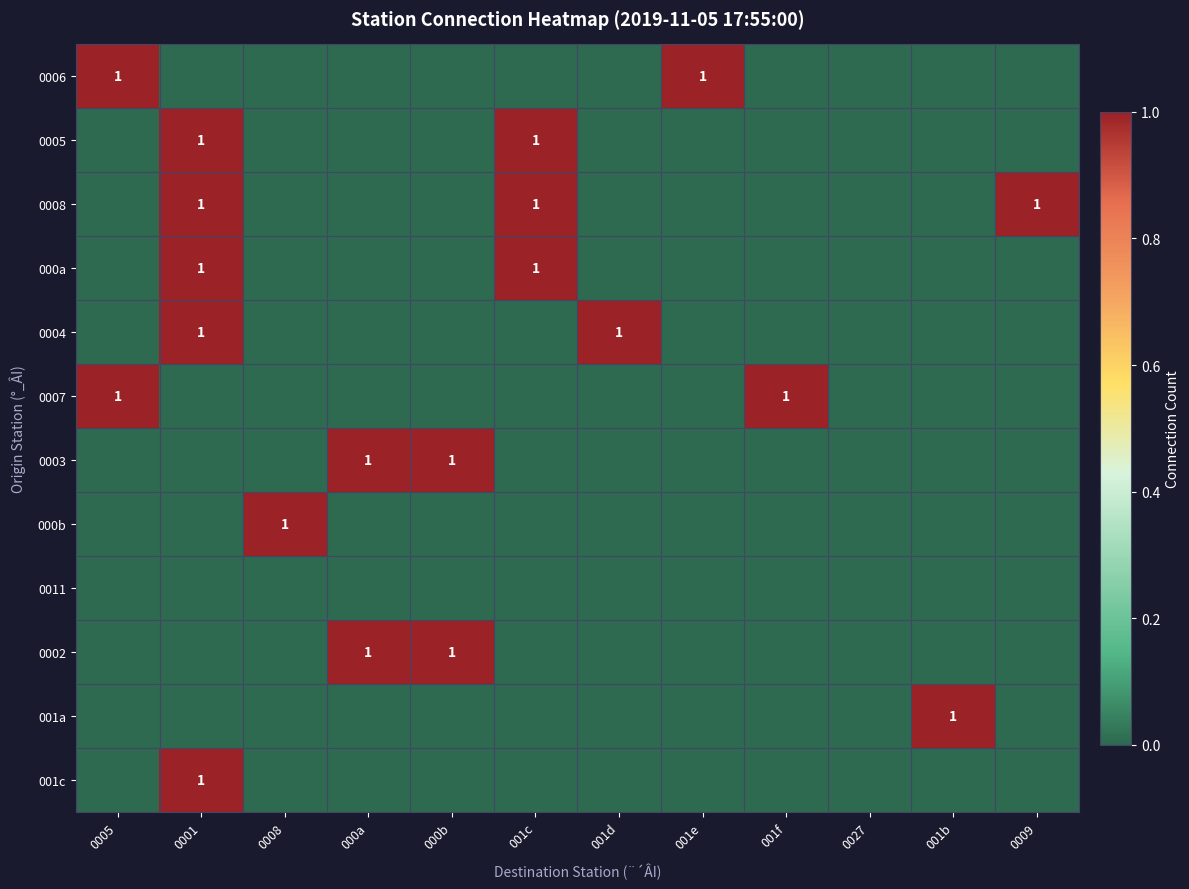

What is the difference between the maximum and minimum values in the 0006 series?

1